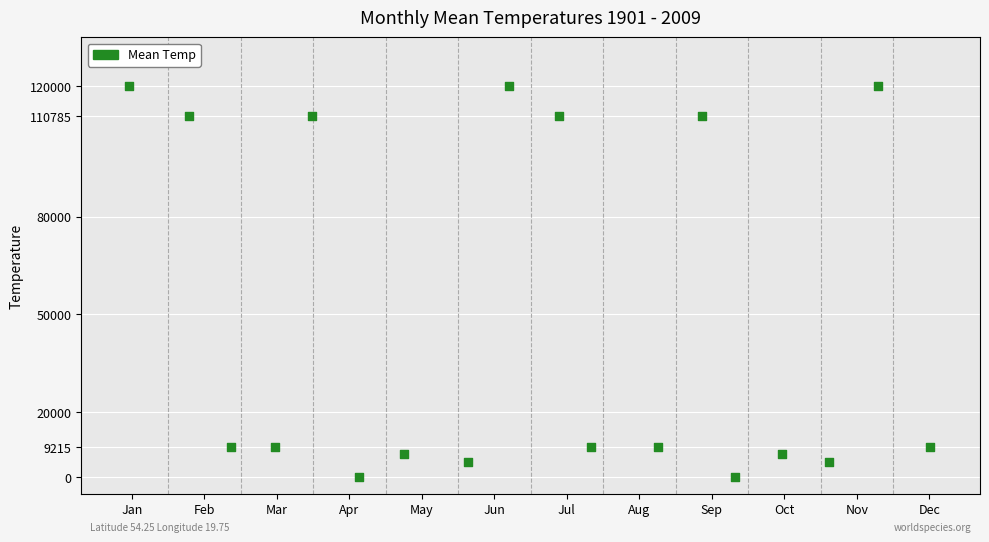

What is the range of Y values (max minus min)?

120000